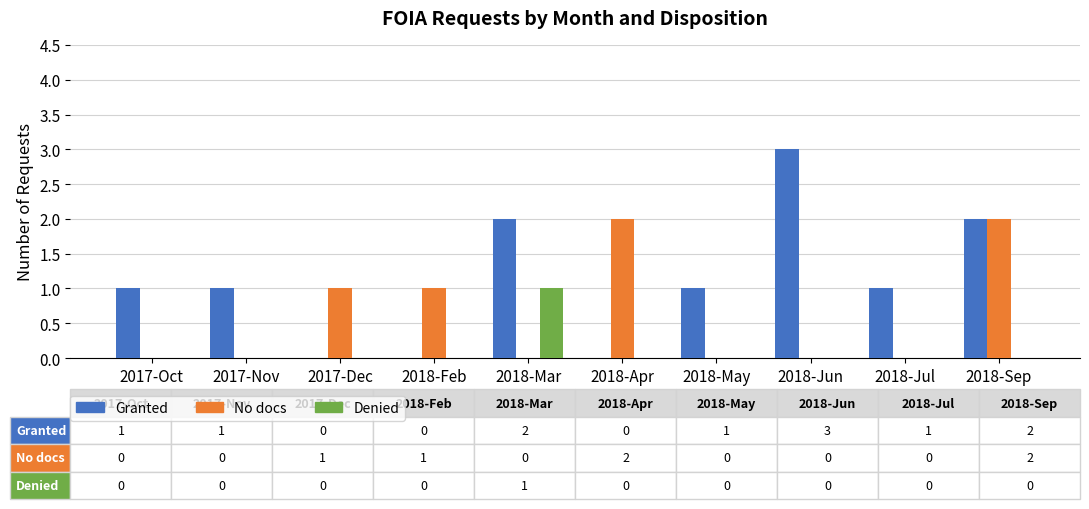

Read the Granted value at 2018-Jun.

3